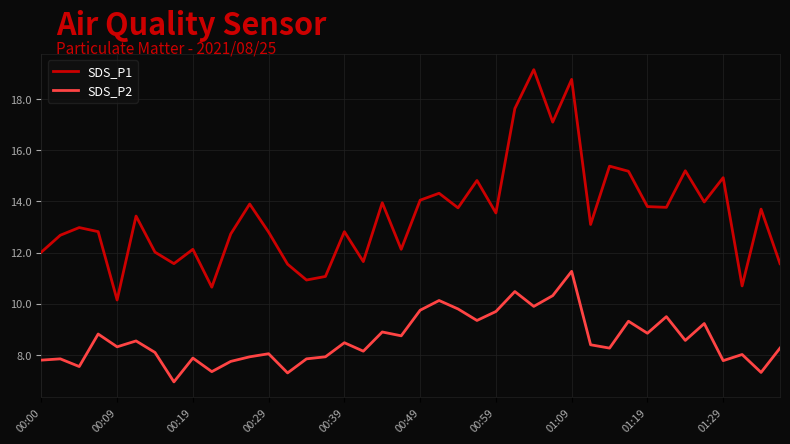

What are all the series names shown in the legend?

SDS_P1, SDS_P2